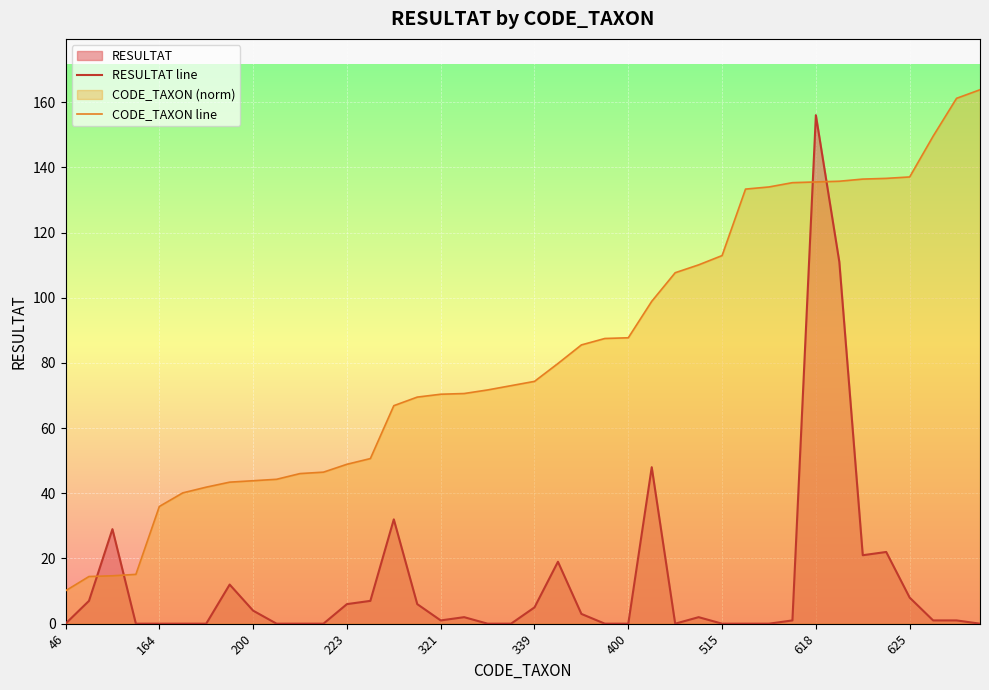

Which series ends up on top after the final intersection of RESULTAT line and CODE_TAXON line?

CODE_TAXON line